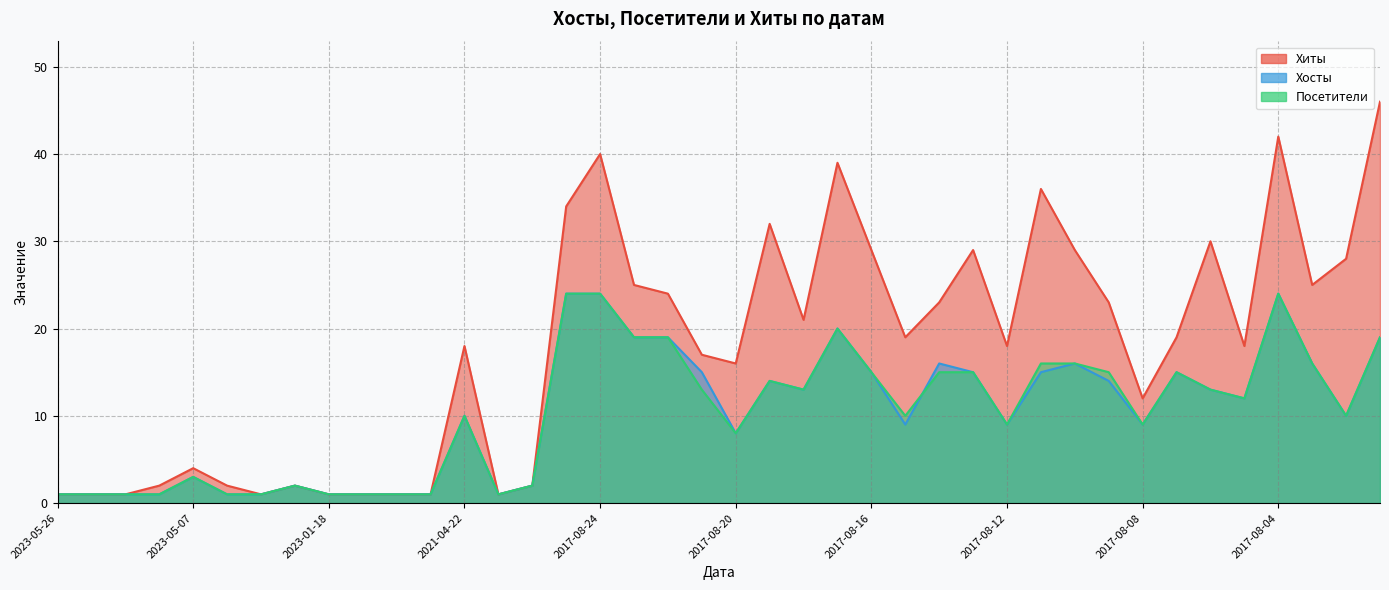

What is the minimum value for Посетители?

1